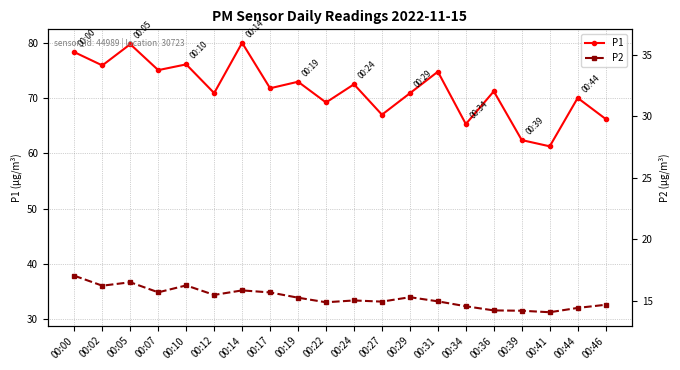

Which category has the highest value in the P2 series?

00:00